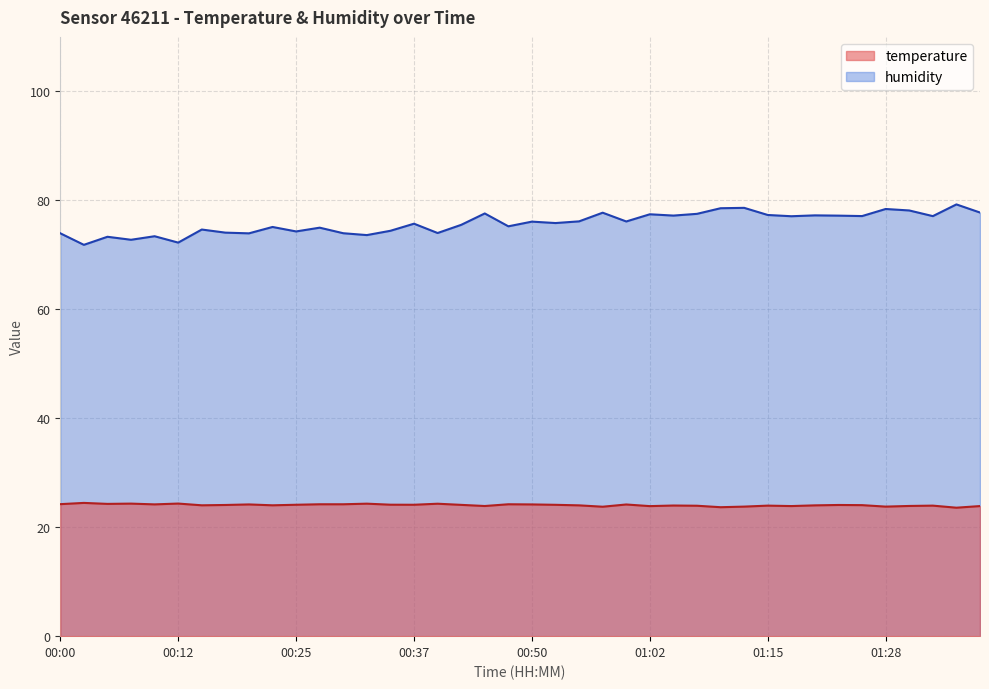

Reading left to right, what are all the values shown in this chart?

temperature: 00:00=24.2	00:02=24.5	00:05=24.3	00:07=24.3	00:10=24.2	00:12=24.3	00:15=24.0	00:17=24.1	00:20=24.2	00:22=24.0	00:25=24.1	00:27=24.2	00:30=24.2	00:32=24.3	00:35=24.1	00:37=24.1	00:40=24.3	00:42=24.1	00:45=23.9	00:47=24.2	00:50=24.2	00:52=24.1	00:55=24.0	00:57=23.8	00:59=24.2	01:02=23.9	01:04=24.0	01:07=23.9	01:10=23.7	01:12=23.8	01:15=24.0	01:17=23.9	01:20=24.0	01:22=24.1	01:25=24.1	01:28=23.8	01:30=23.9	01:33=24.0	01:35=23.6	01:38=23.9
humidity: 00:00=74.0	00:02=71.8	00:05=73.3	00:07=72.8	00:10=73.4	00:12=72.2	00:15=74.6	00:17=74.1	00:20=73.9	00:22=75.1	00:25=74.3	00:27=75.0	00:30=74.0	00:32=73.6	00:35=74.4	00:37=75.7	00:40=74.0	00:42=75.5	00:45=77.6	00:47=75.2	00:50=76.1	00:52=75.8	00:55=76.1	00:57=77.7	00:59=76.1	01:02=77.4	01:04=77.2	01:07=77.5	01:10=78.5	01:12=78.6	01:15=77.3	01:17=77.1	01:20=77.2	01:22=77.2	01:25=77.1	01:28=78.4	01:30=78.1	01:33=77.1	01:35=79.2	01:38=77.8